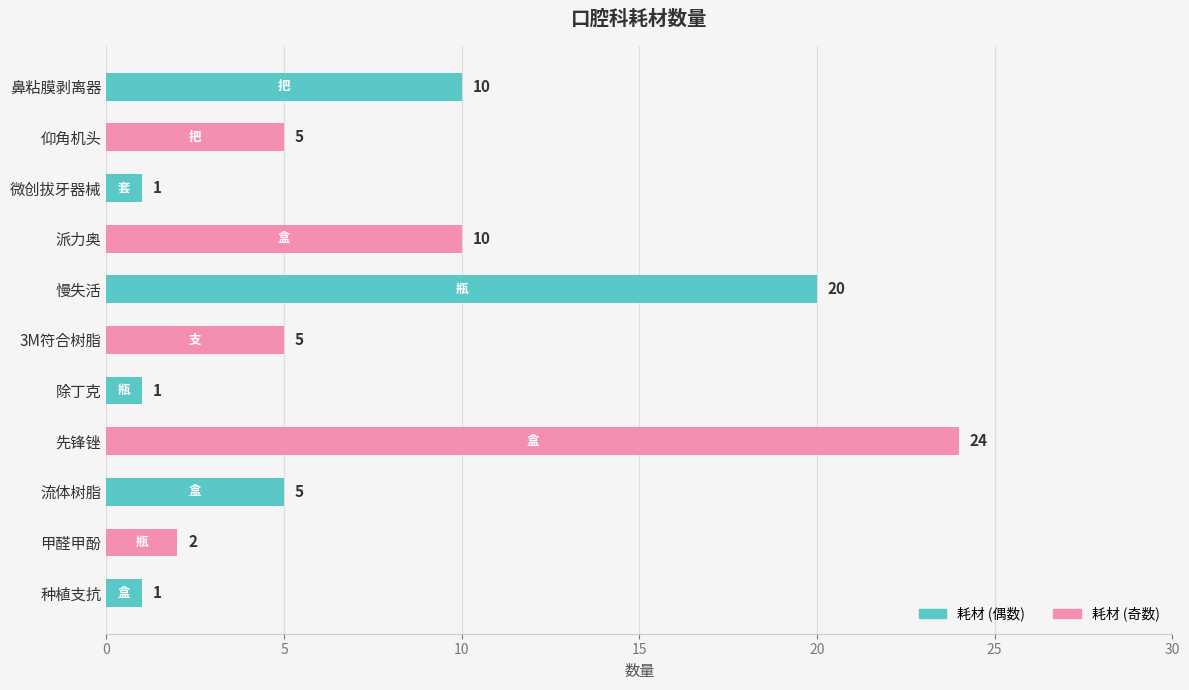

What is the greatest value displayed?

24